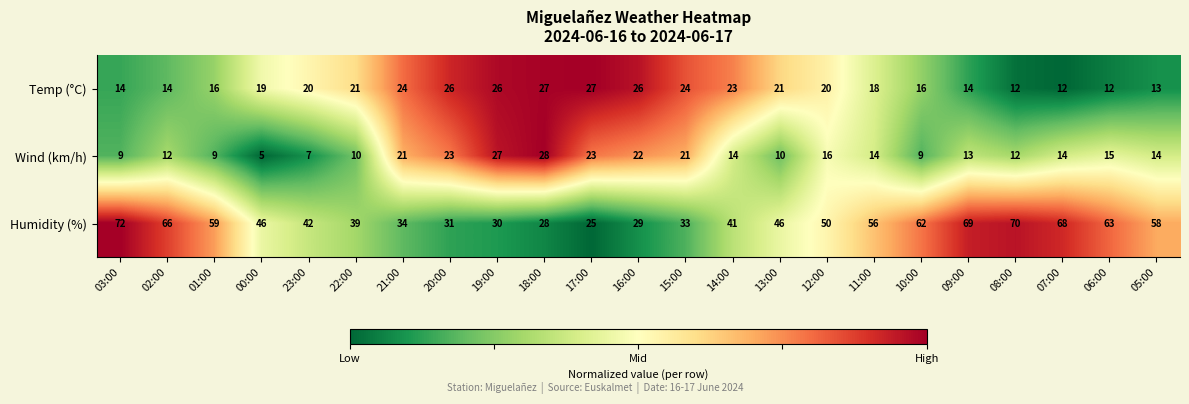

What is the difference between the Wind (km/h) values at 11:00 and 13:00?

4